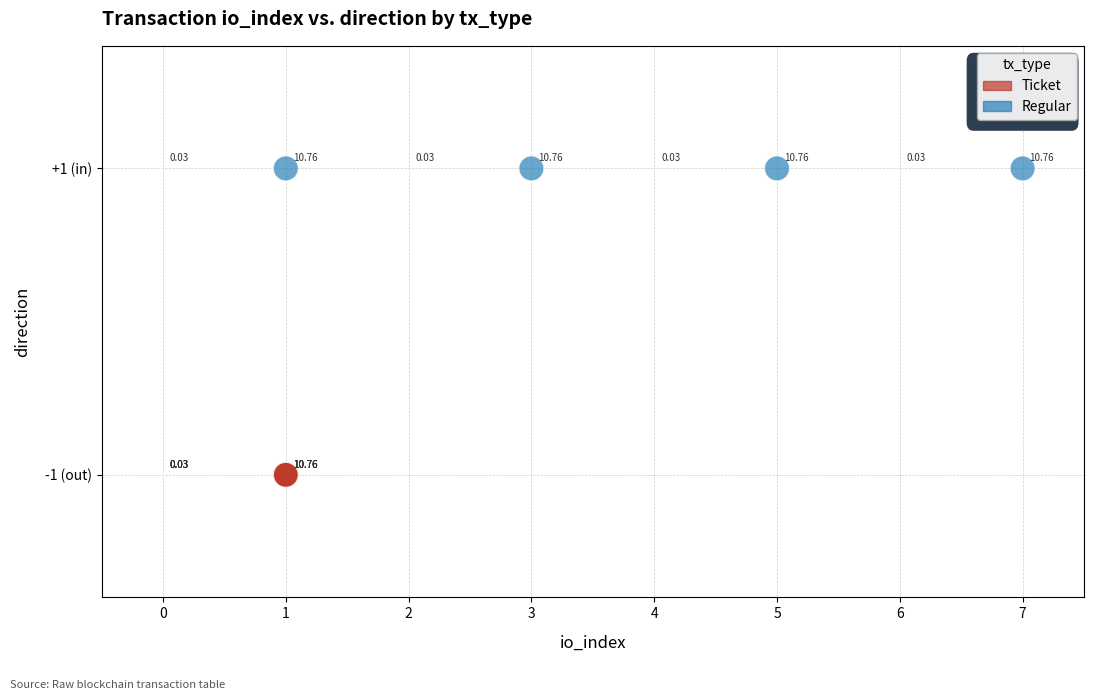

Which series reaches the minimum Y coordinate?

Ticket